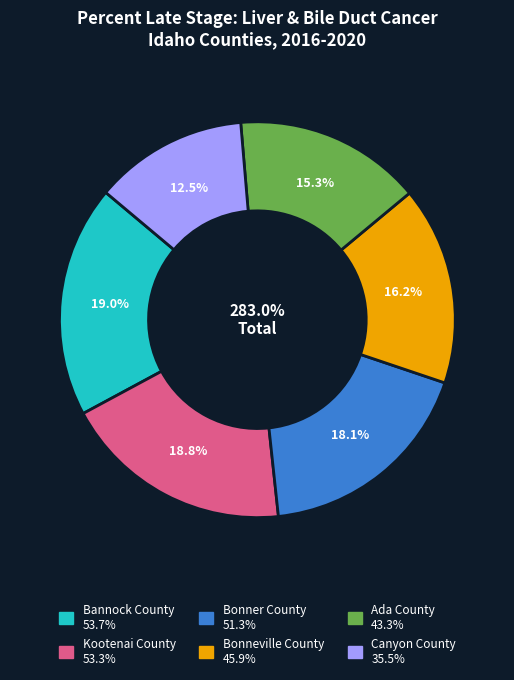

Rank the categories by value from lowest to highest.

Canyon County, Ada County, Bonneville County, Bonner County, Kootenai County, Bannock County